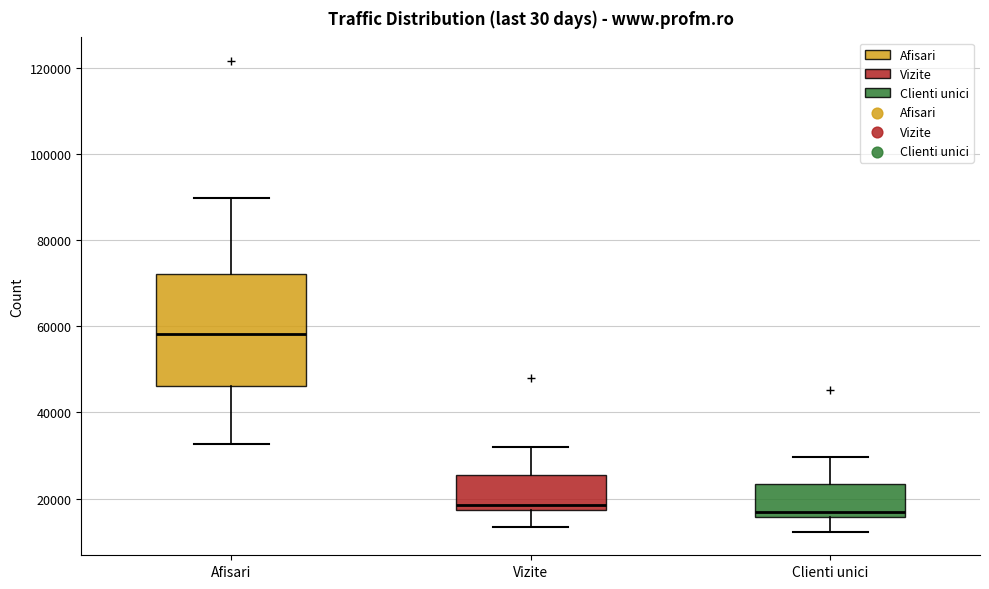

Which box has the highest median line?

Afisari